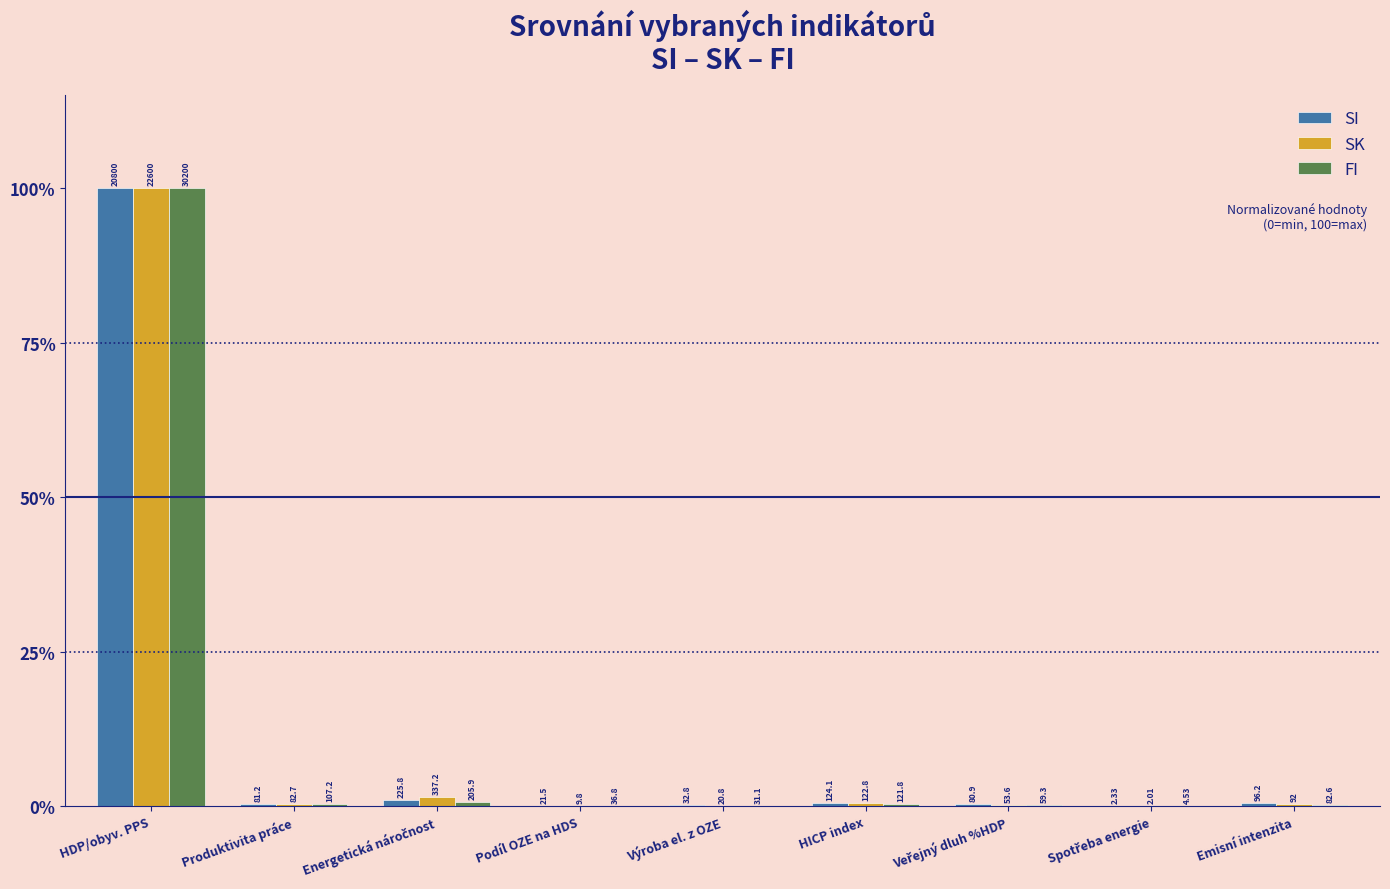

Are the bars horizontal?

No